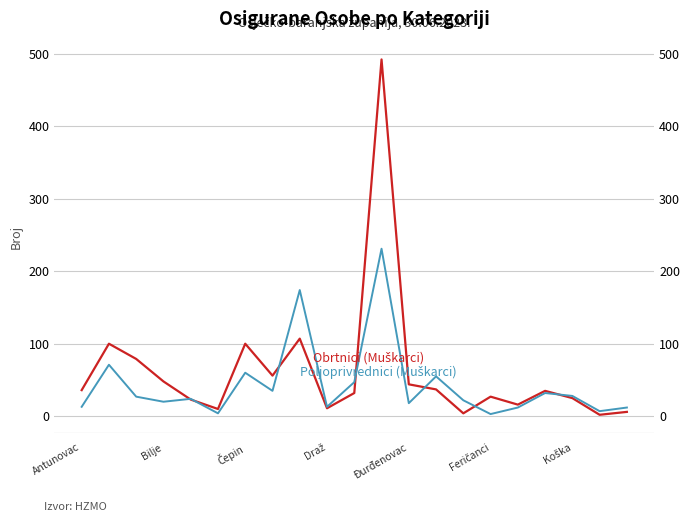

Which series changed the most between 7 and 12?

Poljoprivrednici (Muškarci)